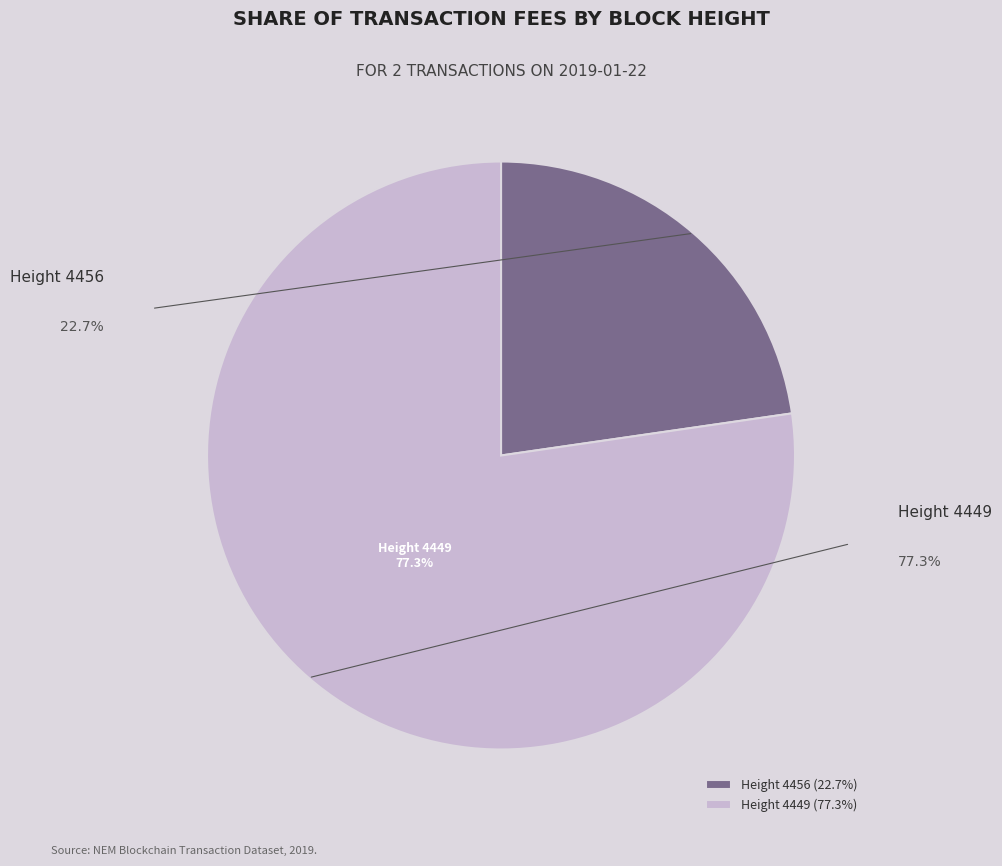

Does Height 4456 (22.7%) represent more than half of the total?

No